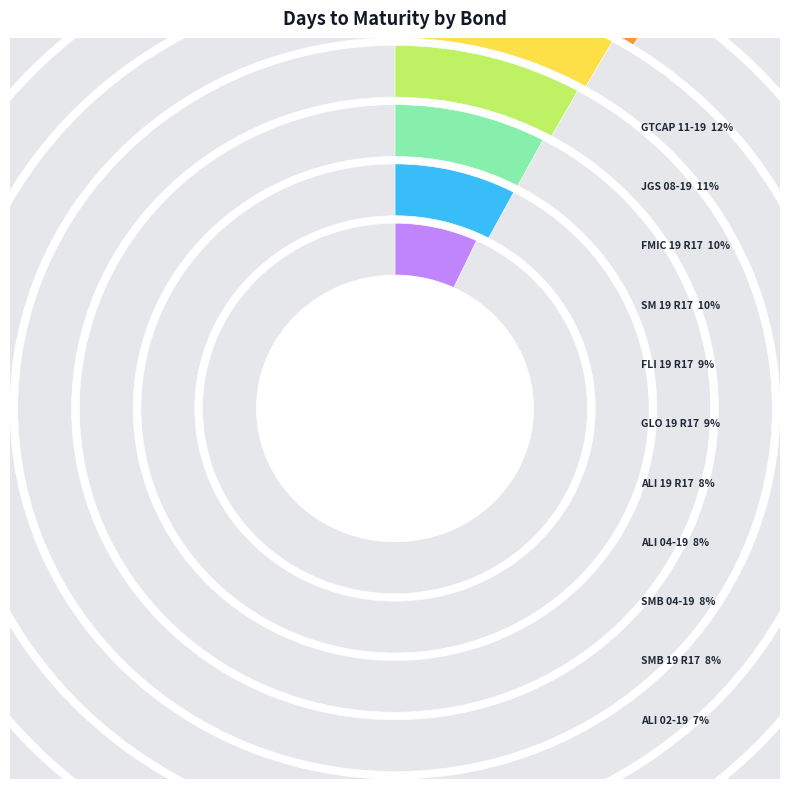

How many slices are in this pie chart?

11